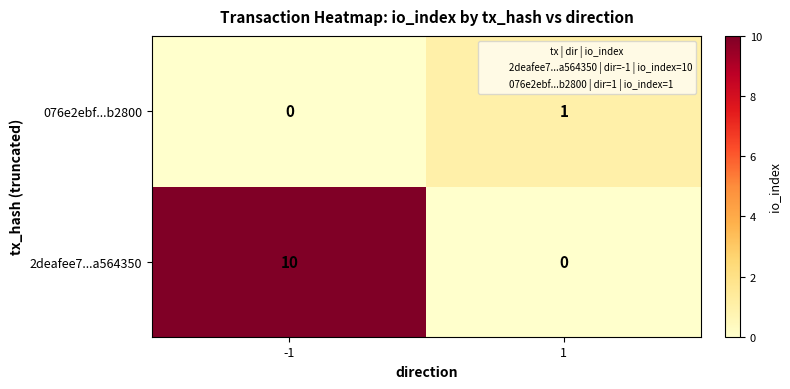

Which series changed the most between -1 and 1?

2deafee7...a564350